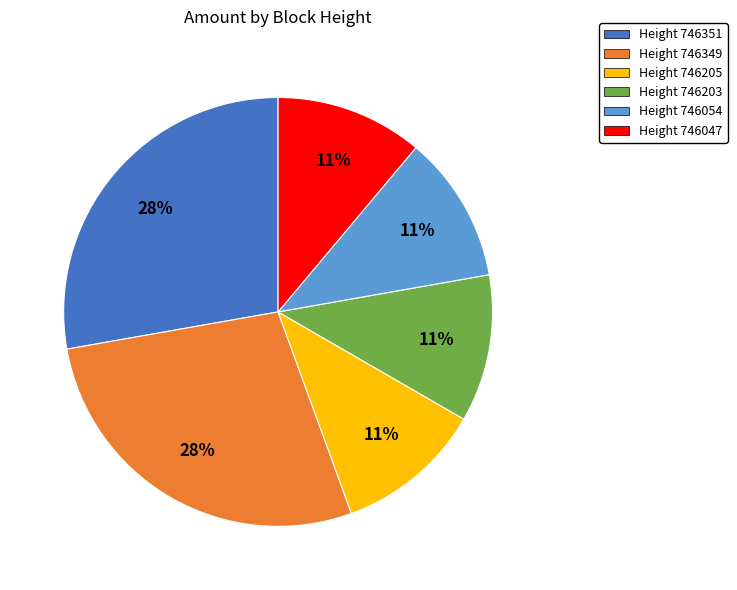

To the nearest percent, what is the average slice percentage?

17%